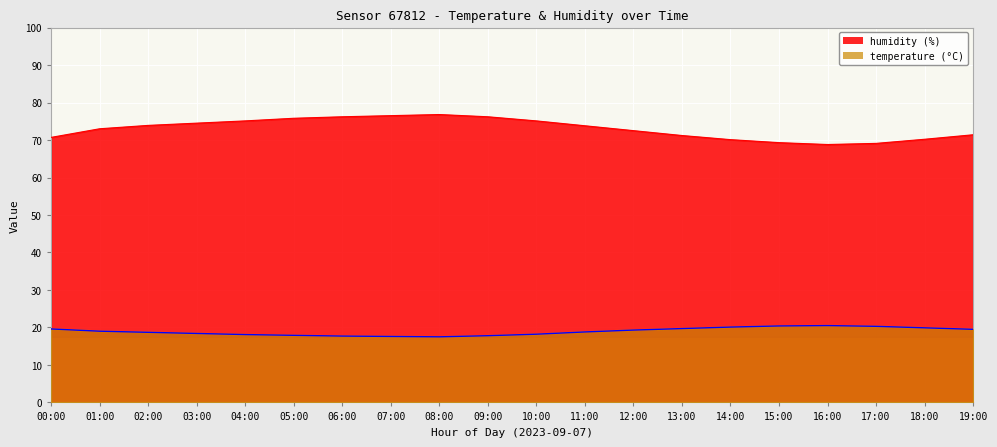

Reading left to right, extract all data points from this chart.

temperature: 00:00=19.6	01:00=19.0	02:00=18.7	03:00=18.4	04:00=18.1	05:00=17.9	06:00=17.7	07:00=17.6	08:00=17.5	09:00=17.8	10:00=18.2	11:00=18.8	12:00=19.3	13:00=19.7	14:00=20.1	15:00=20.4	16:00=20.5	17:00=20.3	18:00=19.9	19:00=19.5
humidity: 00:00=70.7	01:00=73.0	02:00=73.9	03:00=74.5	04:00=75.1	05:00=75.8	06:00=76.2	07:00=76.5	08:00=76.8	09:00=76.2	10:00=75.1	11:00=73.8	12:00=72.5	13:00=71.2	14:00=70.1	15:00=69.3	16:00=68.8	17:00=69.1	18:00=70.2	19:00=71.4